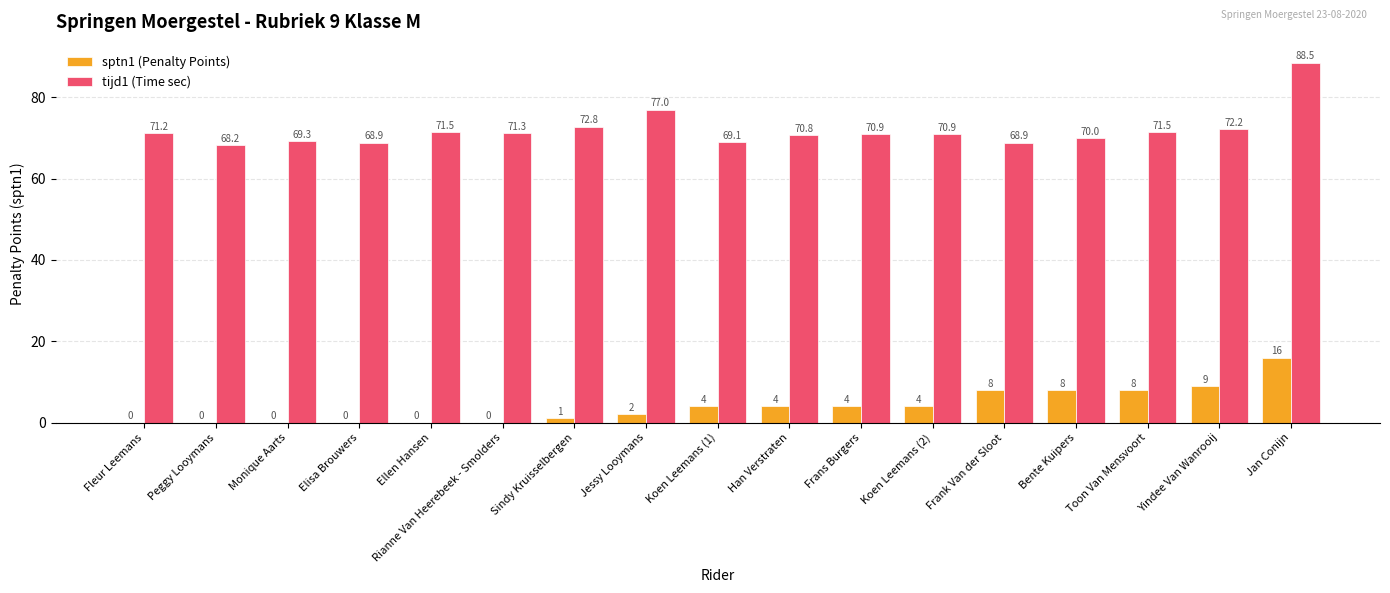

What are all the series names shown in the legend?

sptn1 (Penalty Points), tijd1 (Time sec)